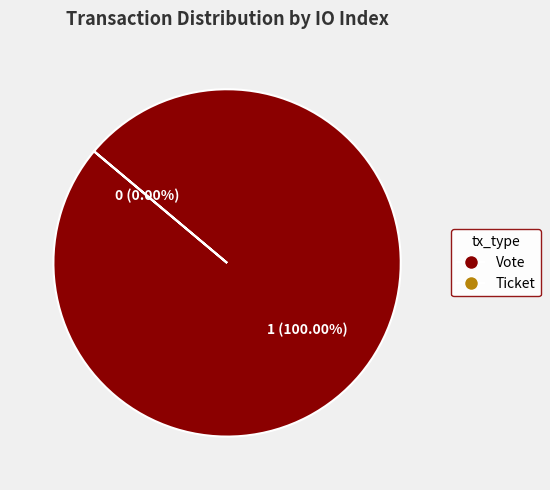

Is there a majority slice in this chart?

Yes